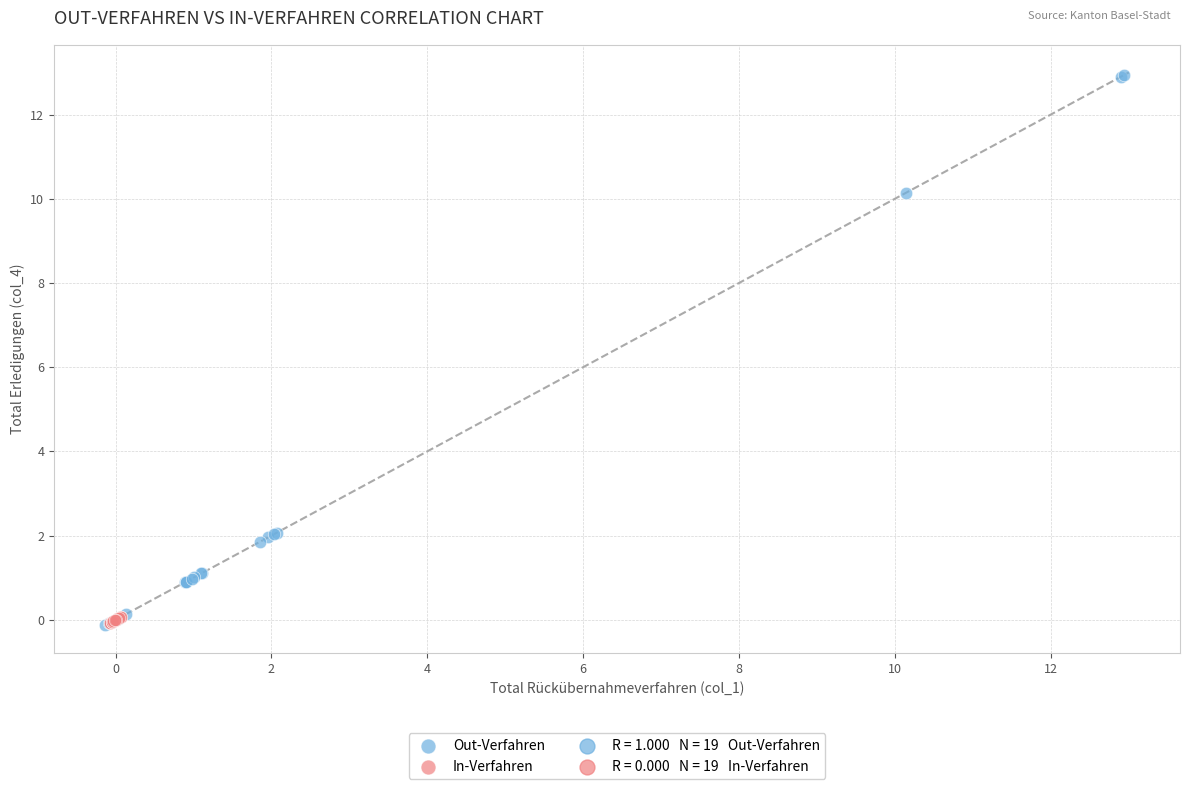

Which series contains the highest Y value?

Out-Verfahren